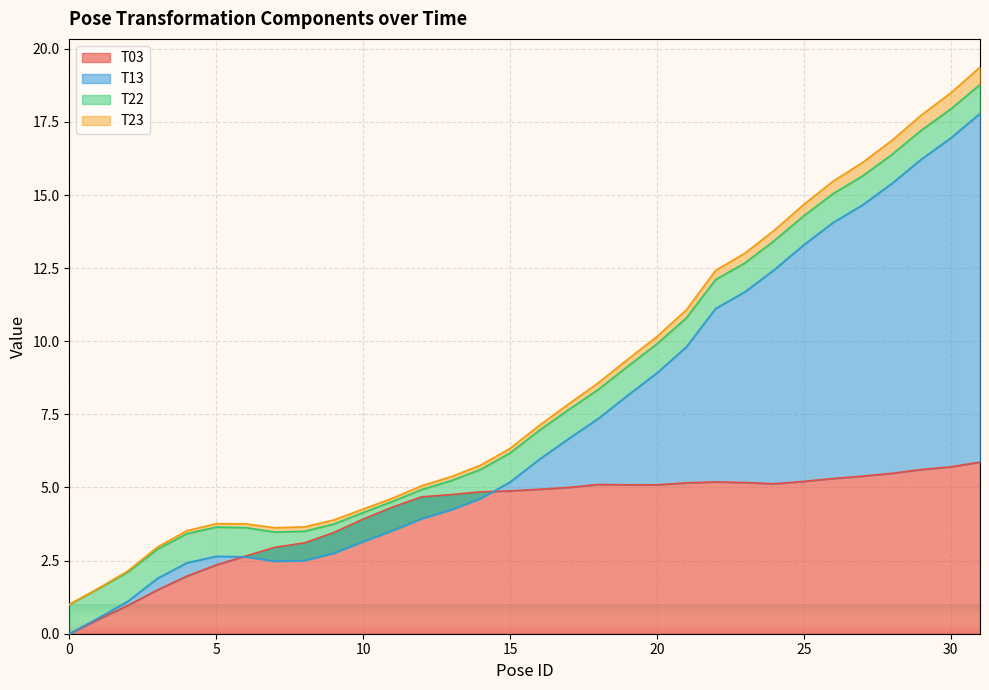

Read the T03 value at 12.

4.7